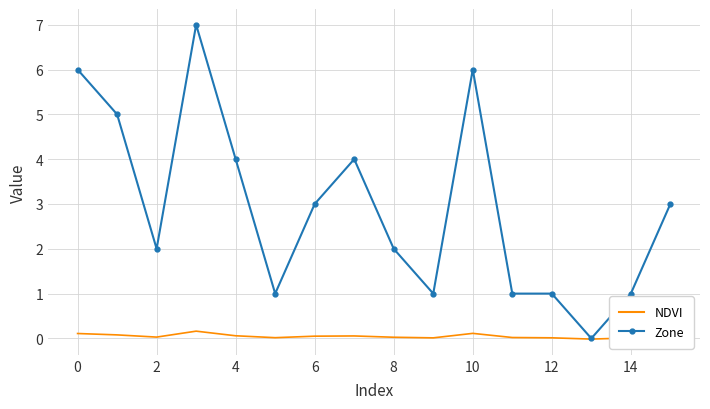

What are all the series names shown in the legend?

NDVI, Zone